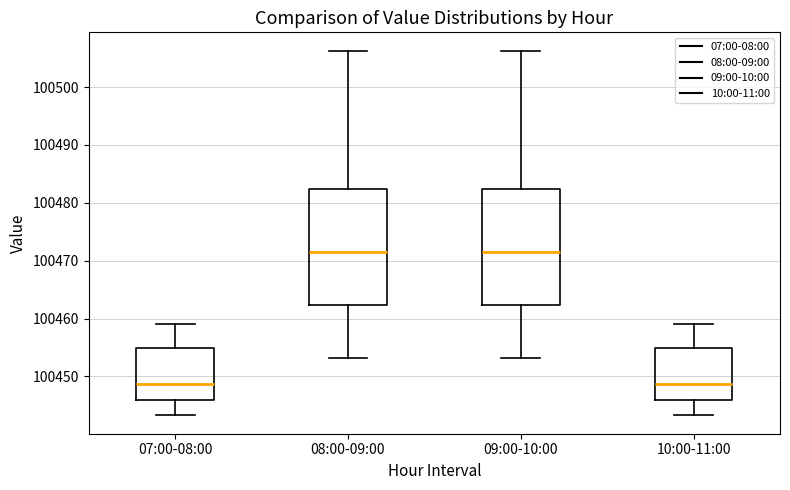

Where is the lower edge of the box for 08:00-09:00 on the y-axis? The values are not printed on the chart, so give them approximately, as read against the axis.

100462